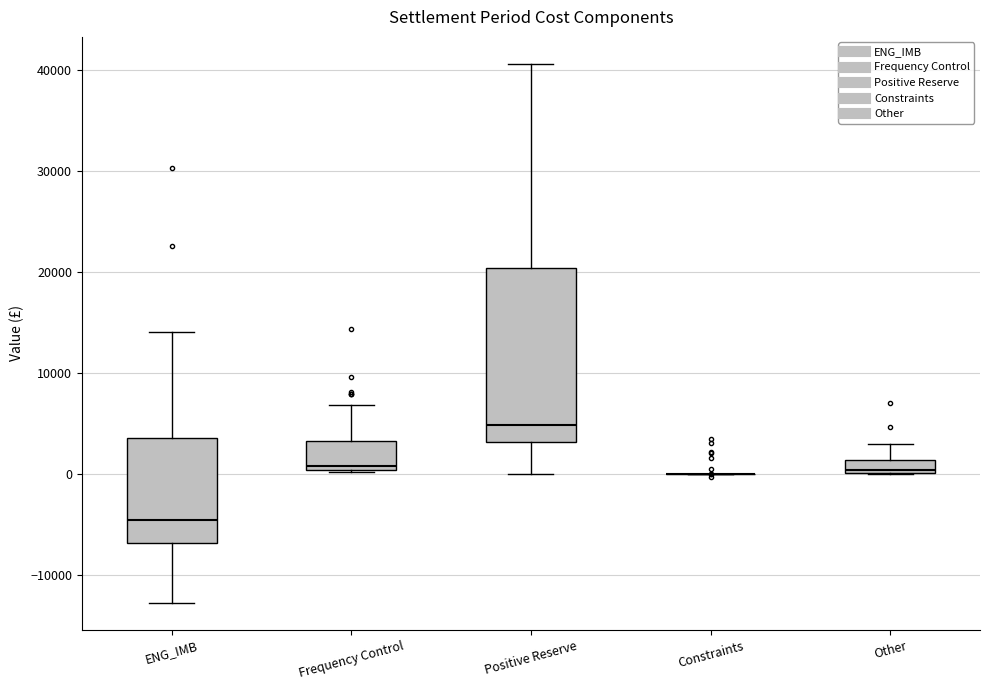

Where is the upper edge of the box for ENG_IMB on the y-axis? The values are not printed on the chart, so give them approximately, as read against the axis.

3000